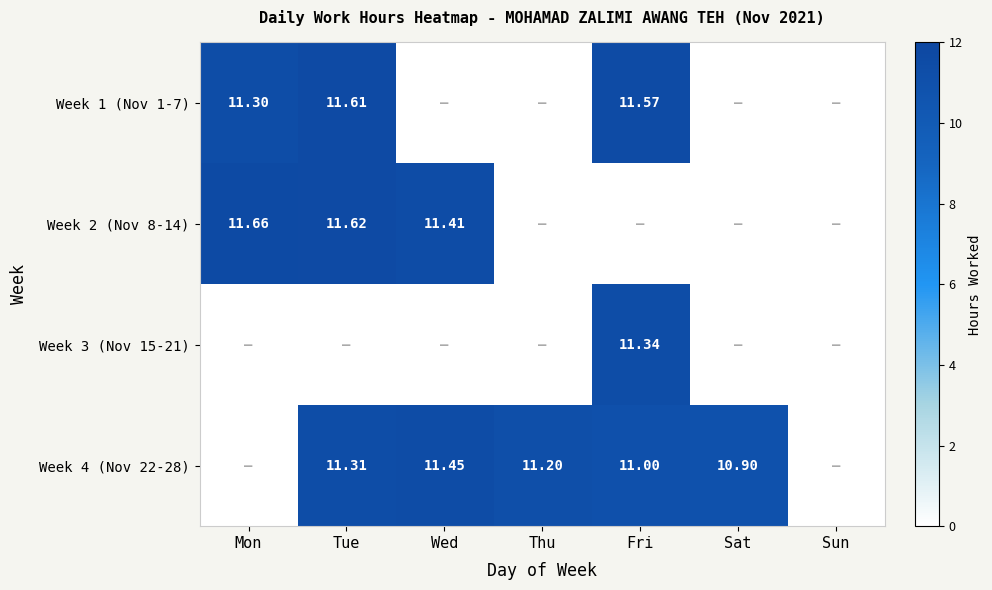

At how many categories does at least one series exceed 4?

6